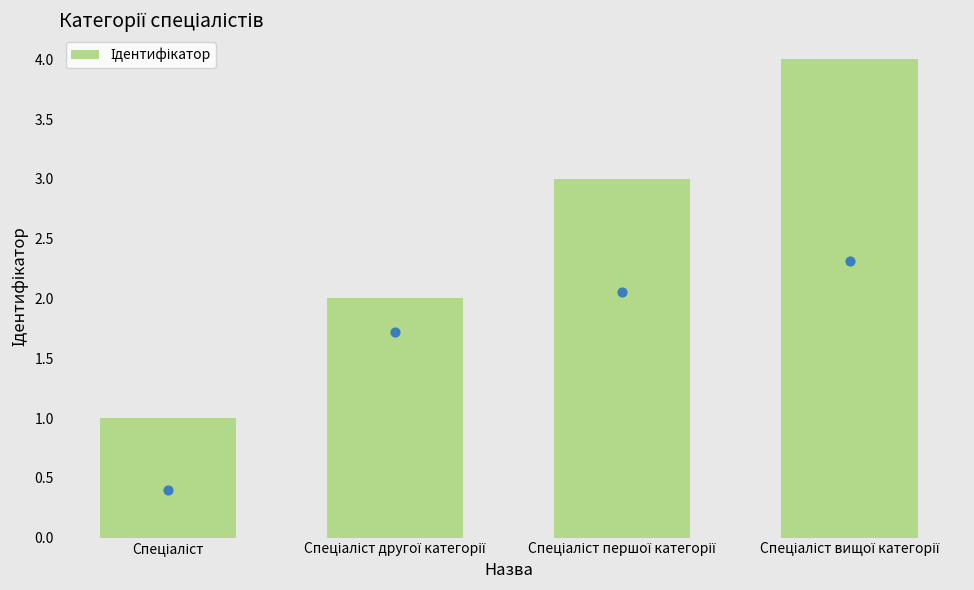

Approximately how many times larger is the value at Спеціаліст compared to Спеціаліст першої категорії?

0.3